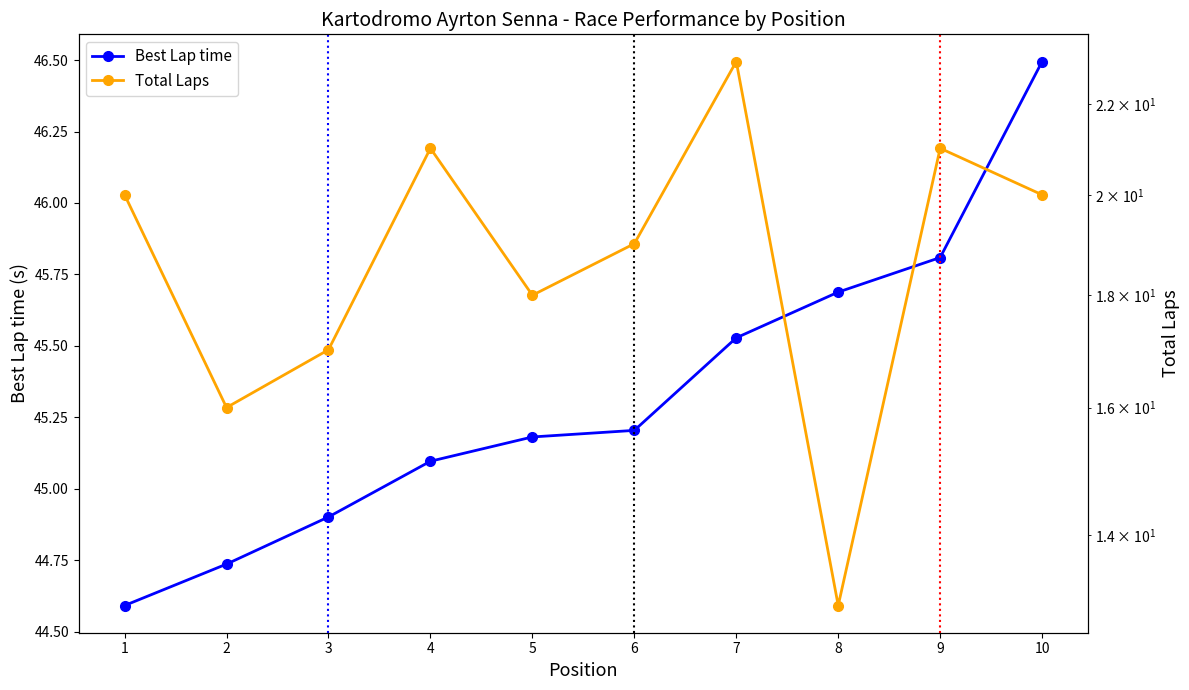

Does the chart have visible grid lines?

No